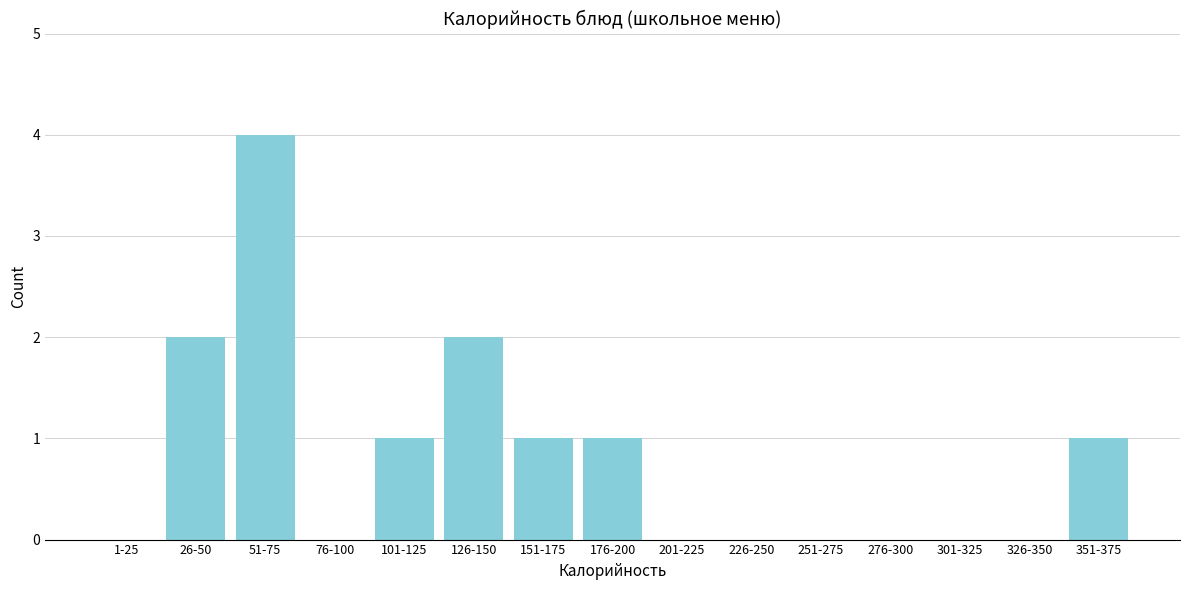

Reading left to right, transcribe all the data shown in this chart.

1-25=0	26-50=2	51-75=4	76-100=0	101-125=1	126-150=2	151-175=1	176-200=1	201-225=0	226-250=0	251-275=0	276-300=0	301-325=0	326-350=0	351-375=1